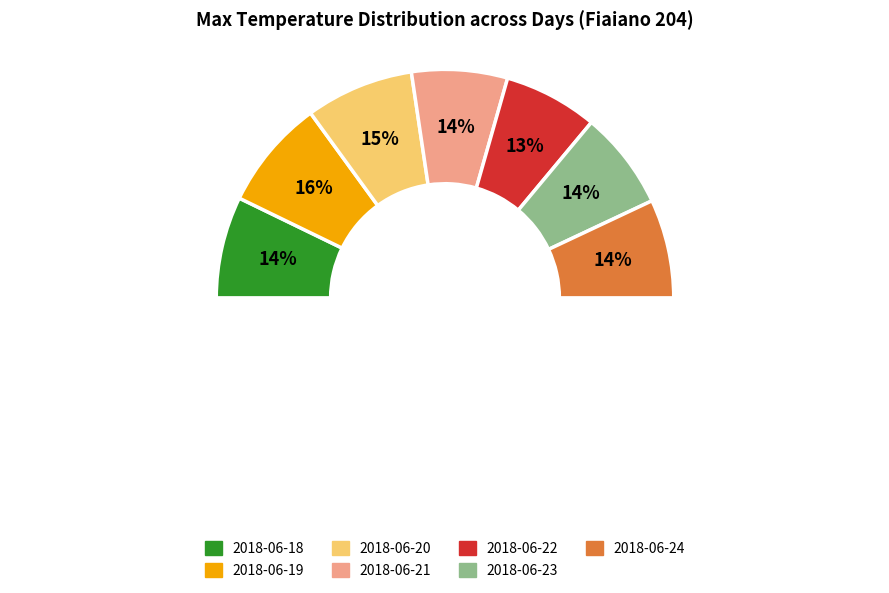

Does any single category account for the majority?

No